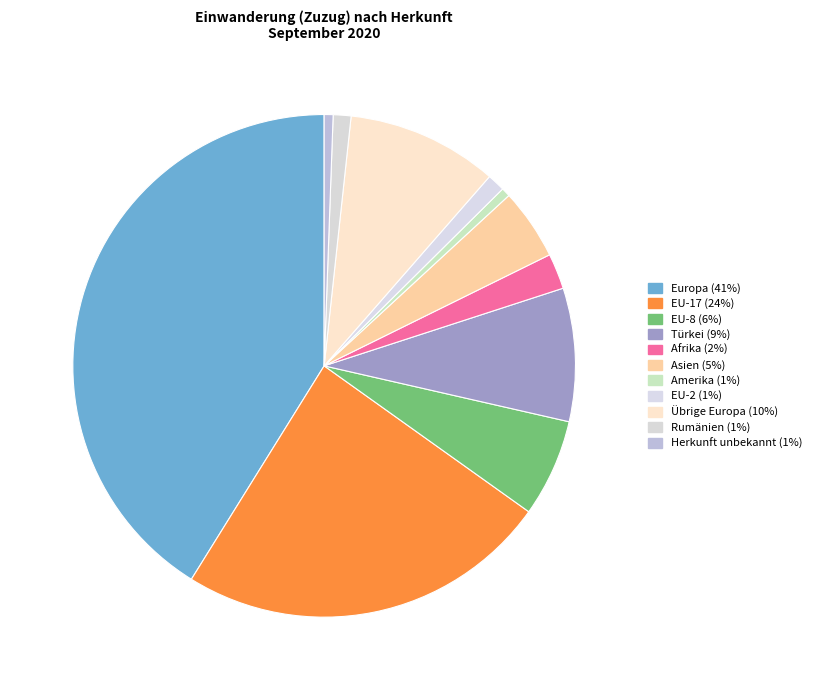

What is the ratio of the value at Europa to the value at EU-2?

36.0